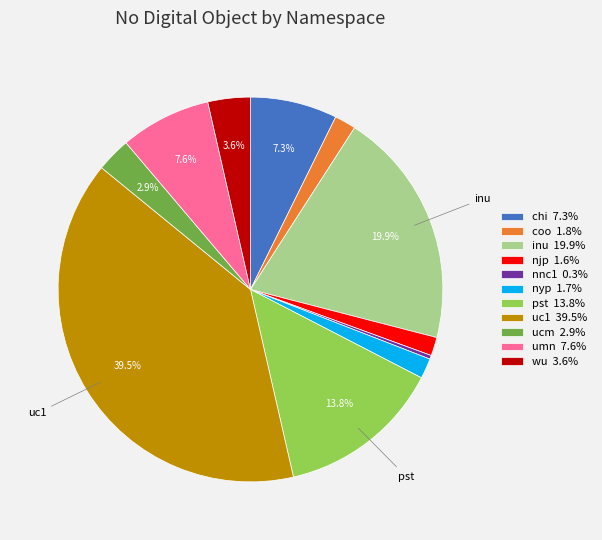

Does nnc1 account for over 50% of the chart?

No